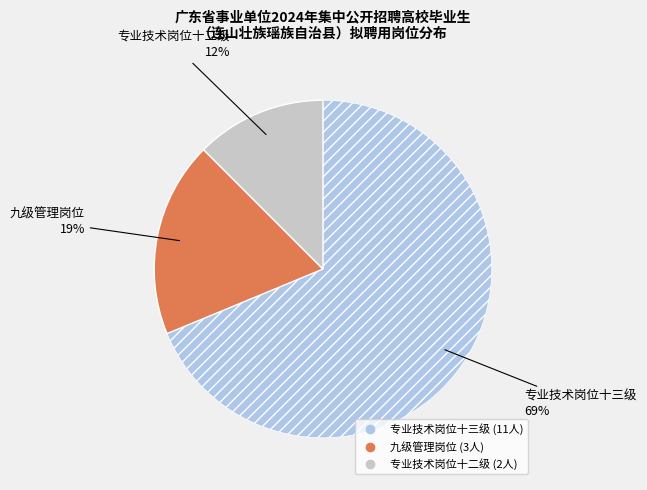

To the nearest percent, what percentage of the pie is 专业技术岗位十三级?

69%